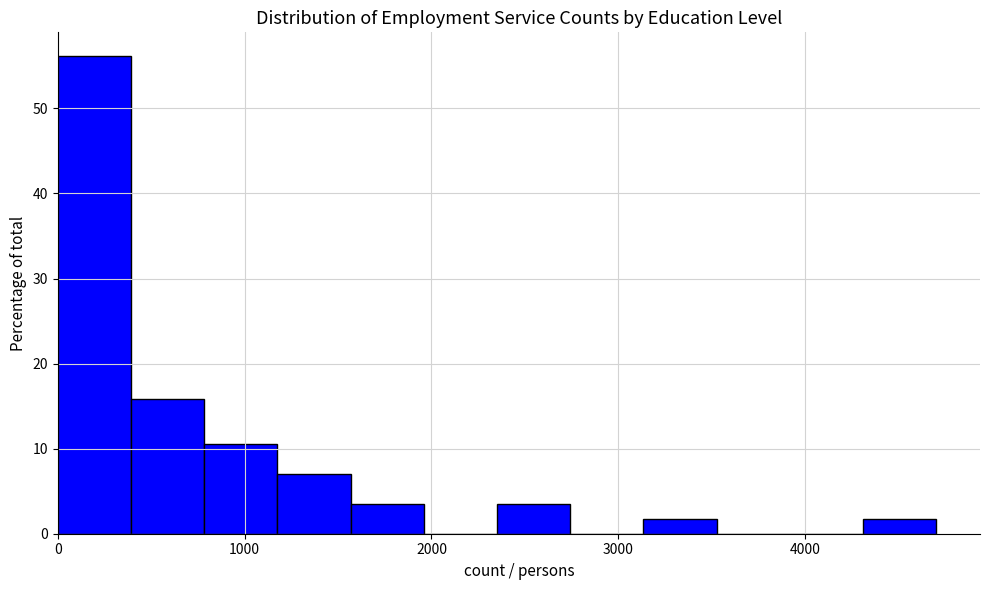

Around what value on the x-axis is the tallest bar? Give the approximate position of its centre, as read against the axis.

200